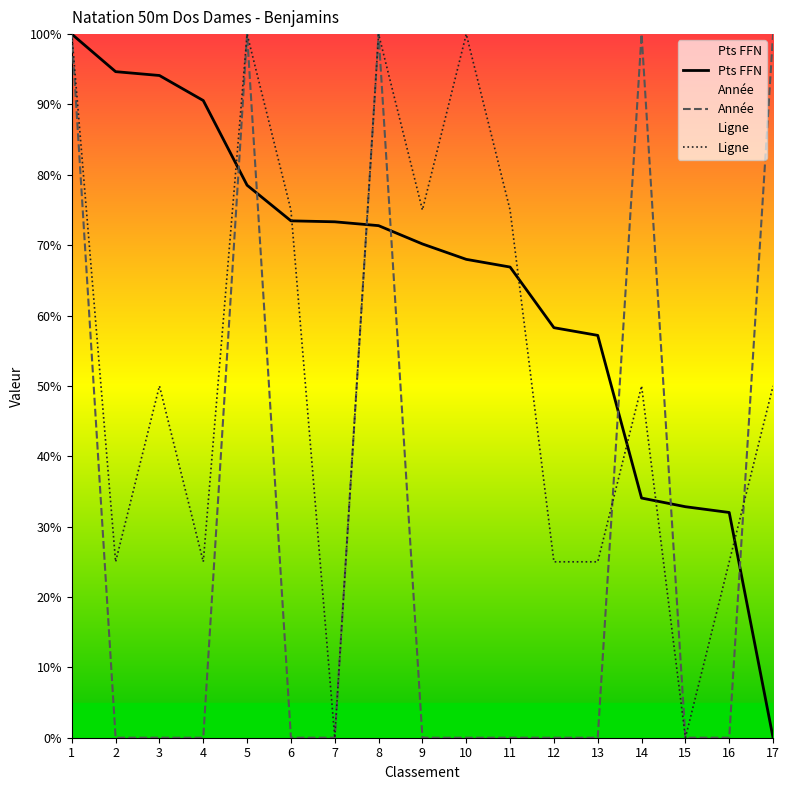

What is the difference between the maximum and minimum values in the Pts FFN series?

100.0